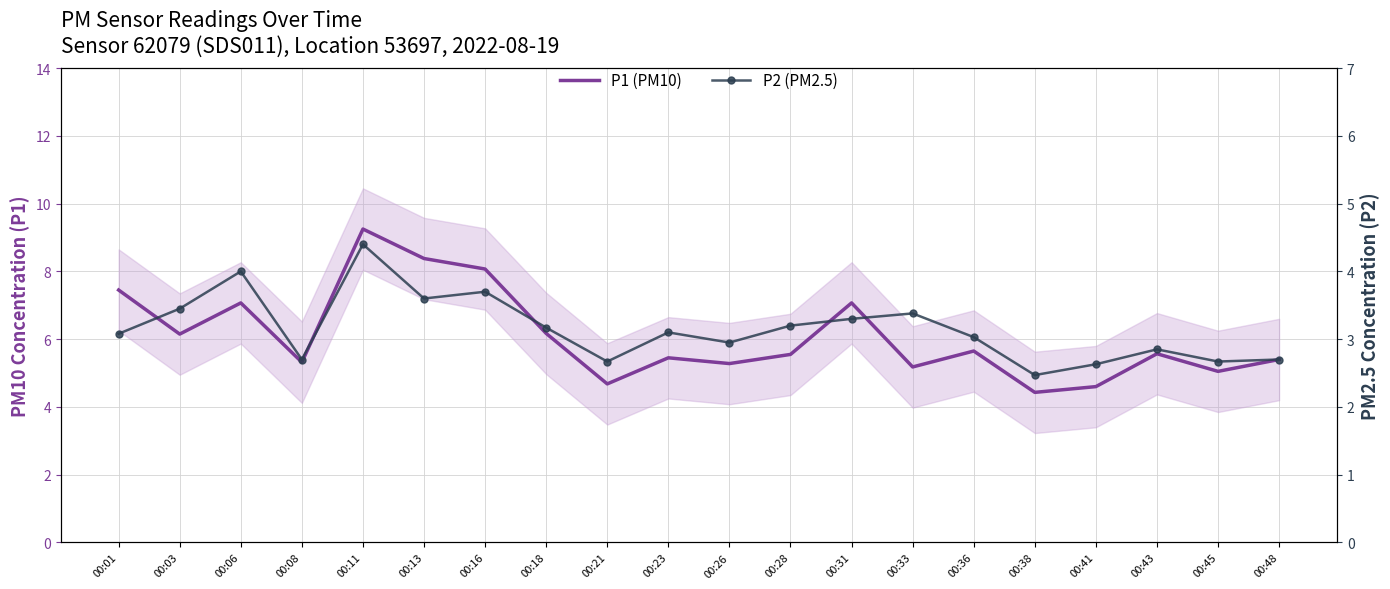

The value of P2 (PM2.5) at 00:31 is 4.5. True or false?

False